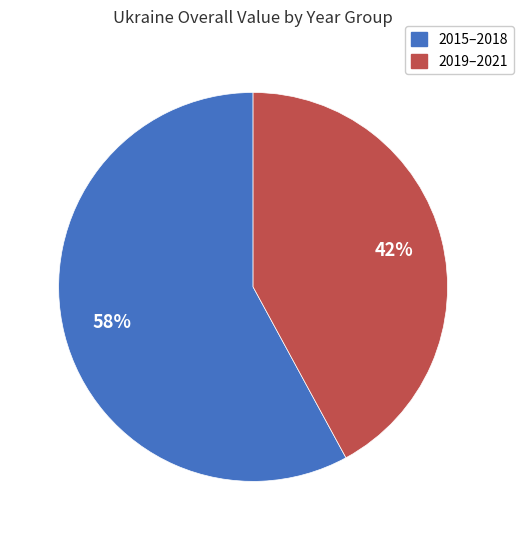

To the nearest percent, what is the difference between the largest and smallest slice percentages?

16%